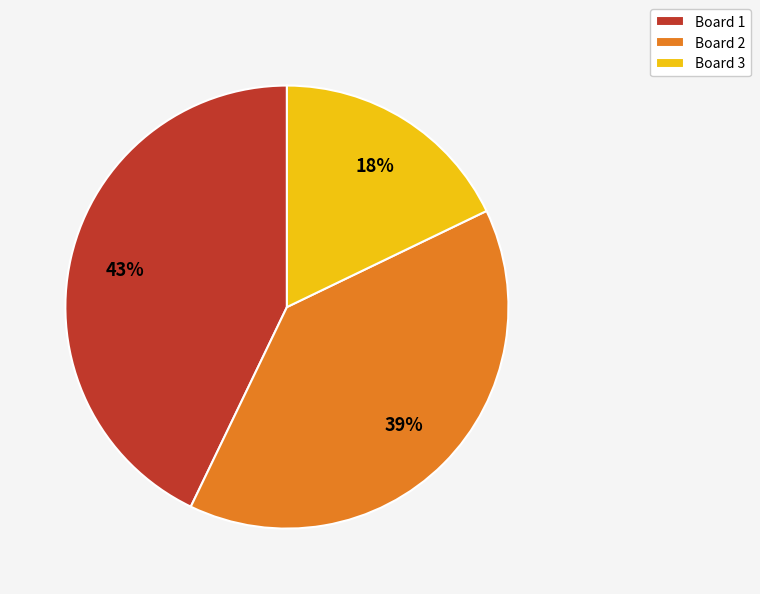

True or false: Board 2 accounts for 30% of the total.

False